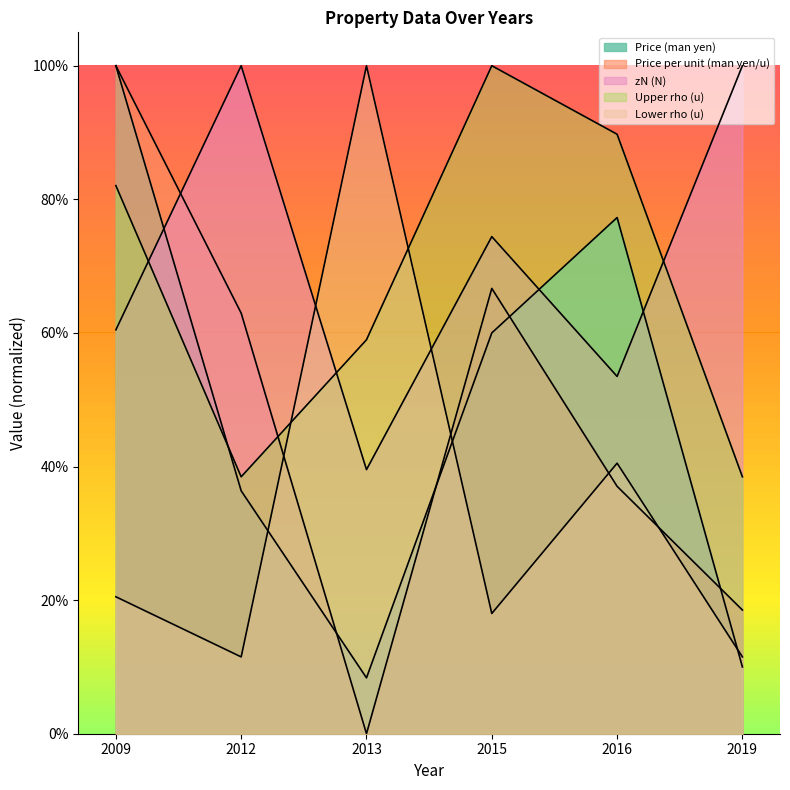

Reading right to left, extract all data points from this chart.

Price (man yen): 0.1	0.8	0.6	0.1	0.4	1.0
Price per unit (man yen/u): 0.2	0.4	0.7	0.0	0.6	1.0
zN (N): 1.0	0.5	0.7	0.4	1.0	0.6
Upper rho (u): 0.4	0.9	1.0	0.6	0.4	0.8
Lower rho (u): 0.1	0.4	0.2	1.0	0.1	0.2